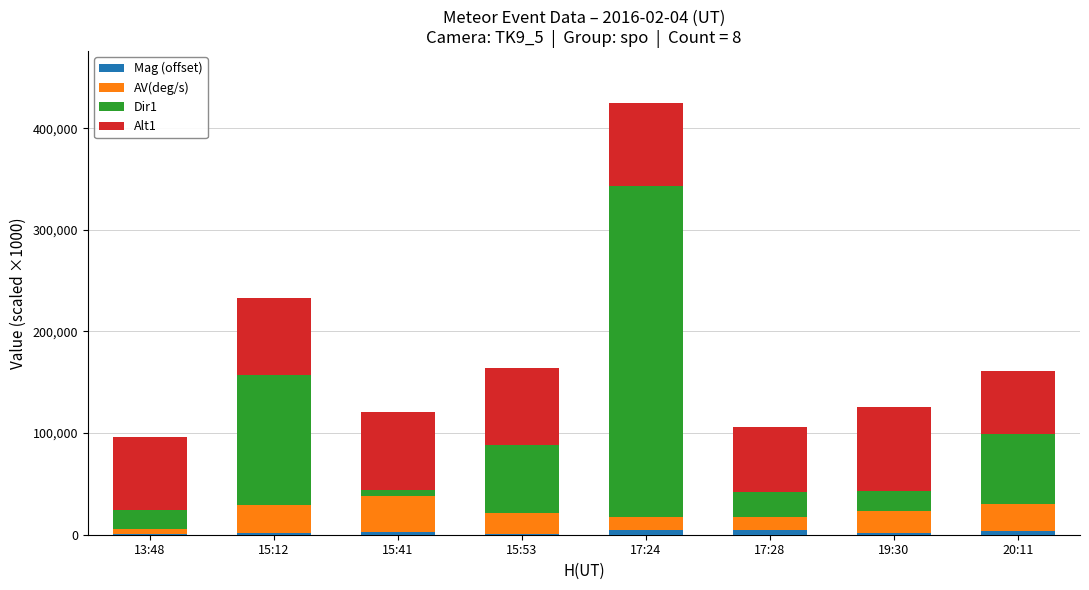

At which category is the sum across all series the highest?

17:24